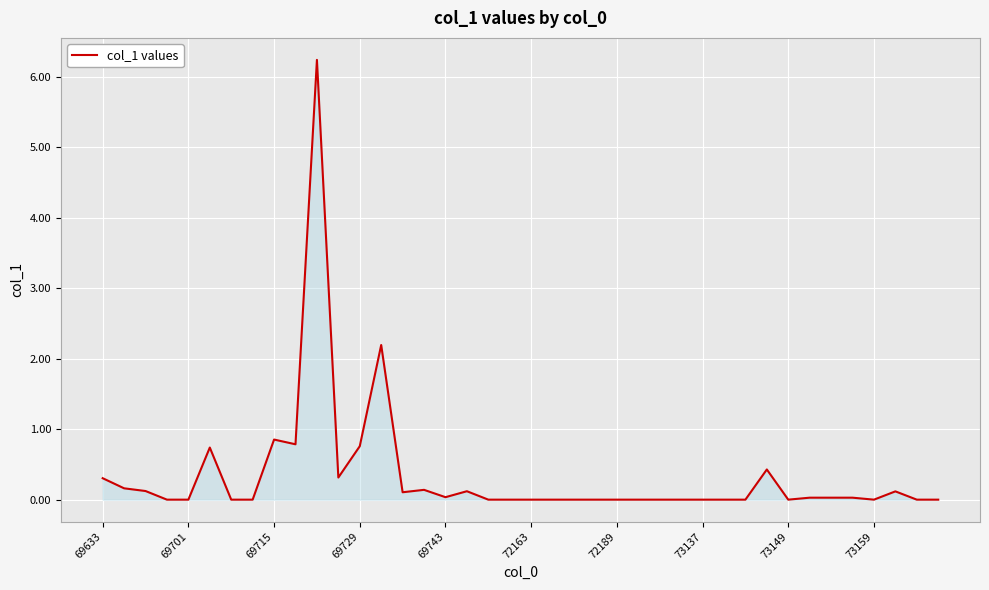

What is the maximum value shown in the chart?

6.2